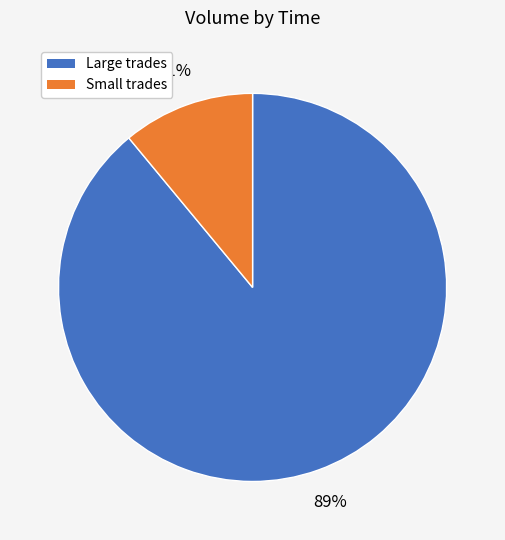

To the nearest percent, what is the difference between the largest and smallest slice percentages?

78%